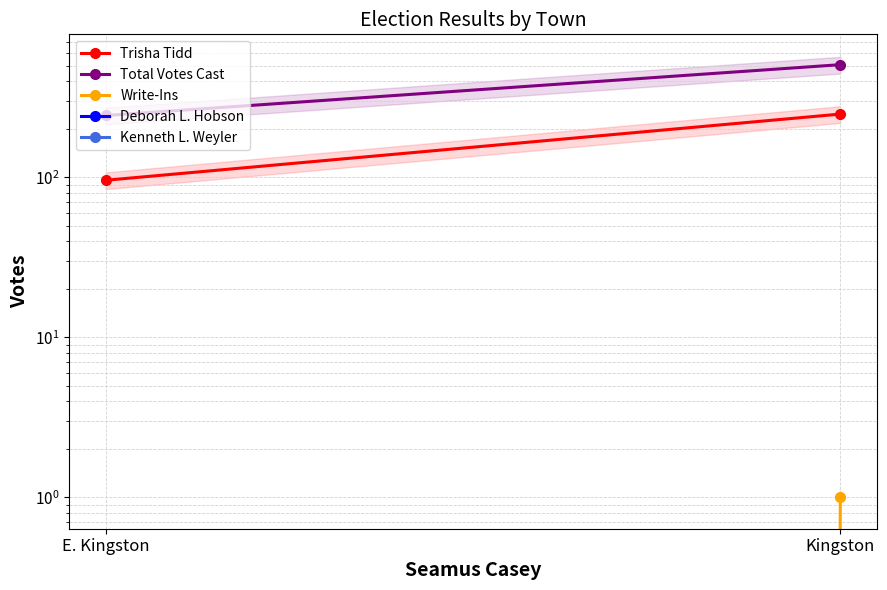

Reading right to left, transcribe all the data shown in this chart.

Trisha Tidd: Kingston=249	E. Kingston=96
Total Votes Cast: Kingston=507	E. Kingston=244
Write-Ins: Kingston=1	E. Kingston=0
Deborah L. Hobson: Kingston=0	E. Kingston=0
Kenneth L. Weyler: Kingston=0	E. Kingston=0